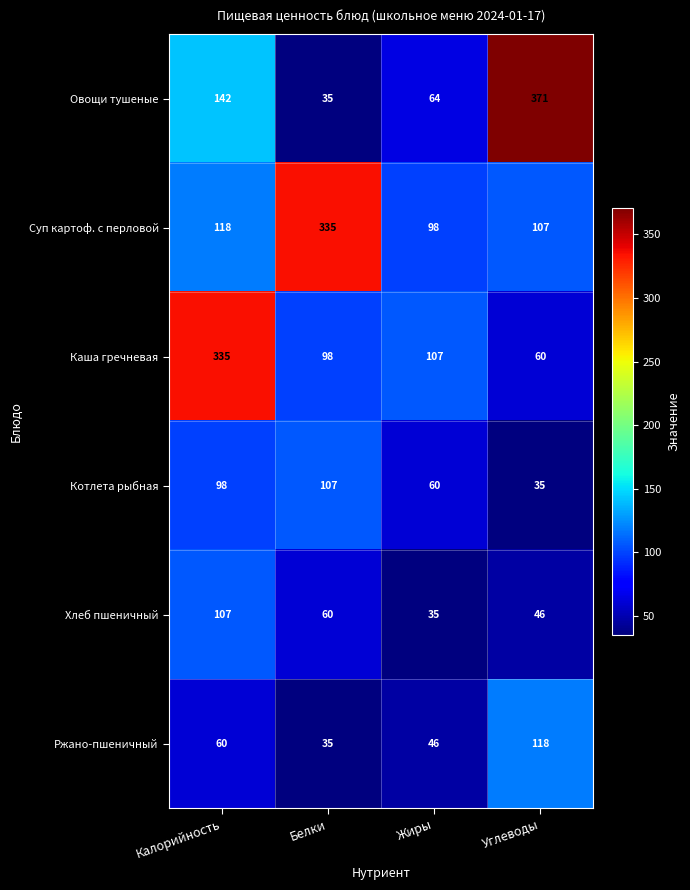

At which category is the sum across all series the highest?

Калорийность